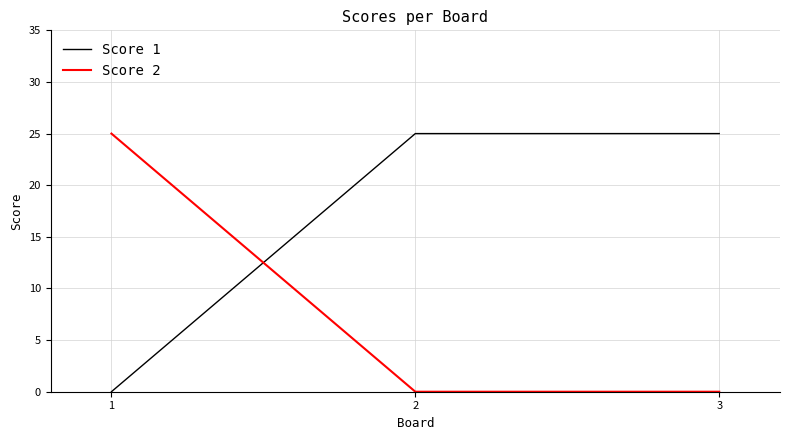

At how many categories does at least one series exceed 13?

3